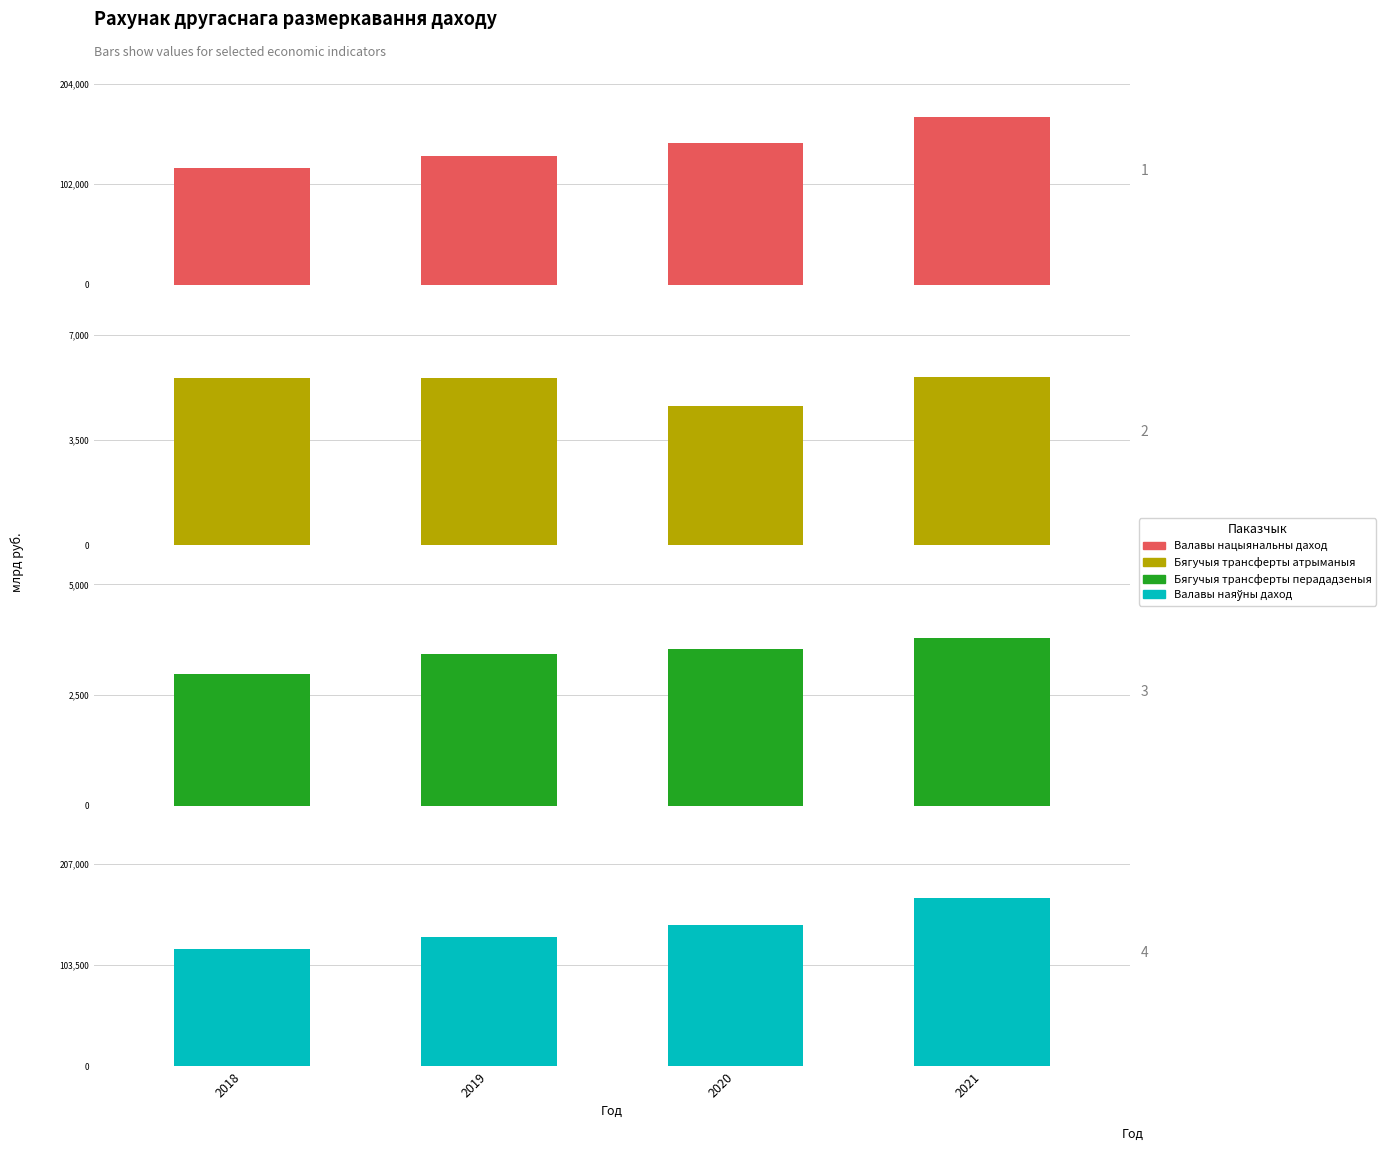

How many groups of bars are there?

4